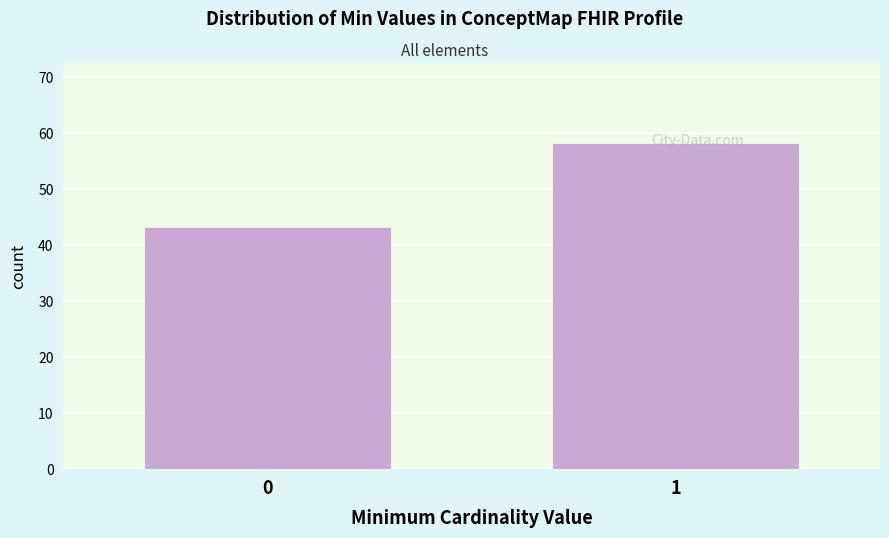

Rank the categories by value from lowest to highest.

0, 1